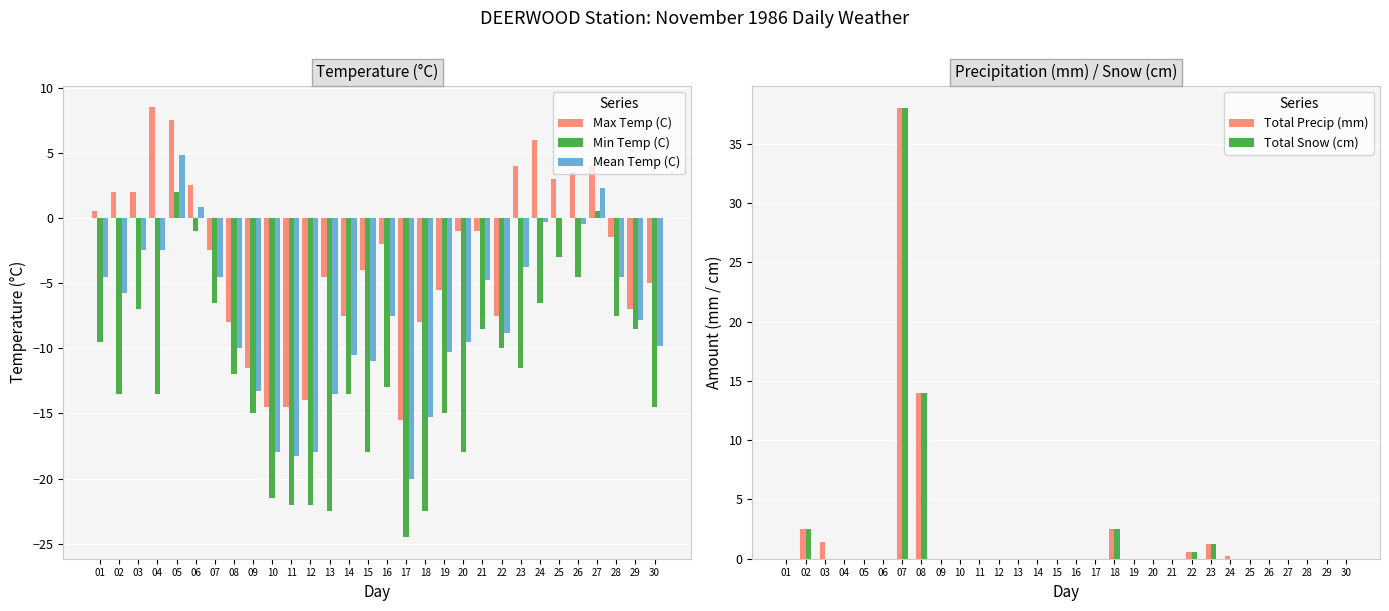

Which category has the lowest value across all series?

17